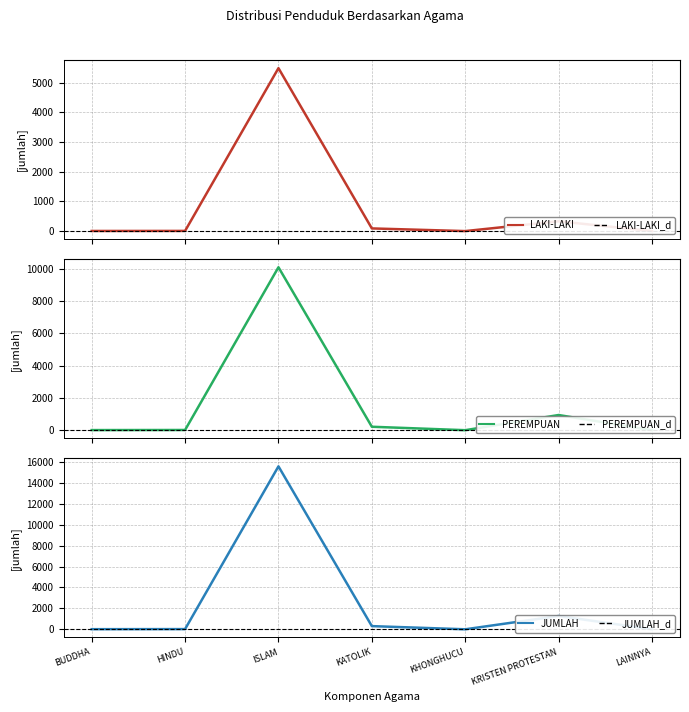

Reading right to left, list all the values displayed in this chart.

LAKI-LAKI: 1	332	1	91	5491	7	5
PEREMPUAN: 0	939	0	213	10081	13	7
JUMLAH: 1	1271	1	304	15572	20	12